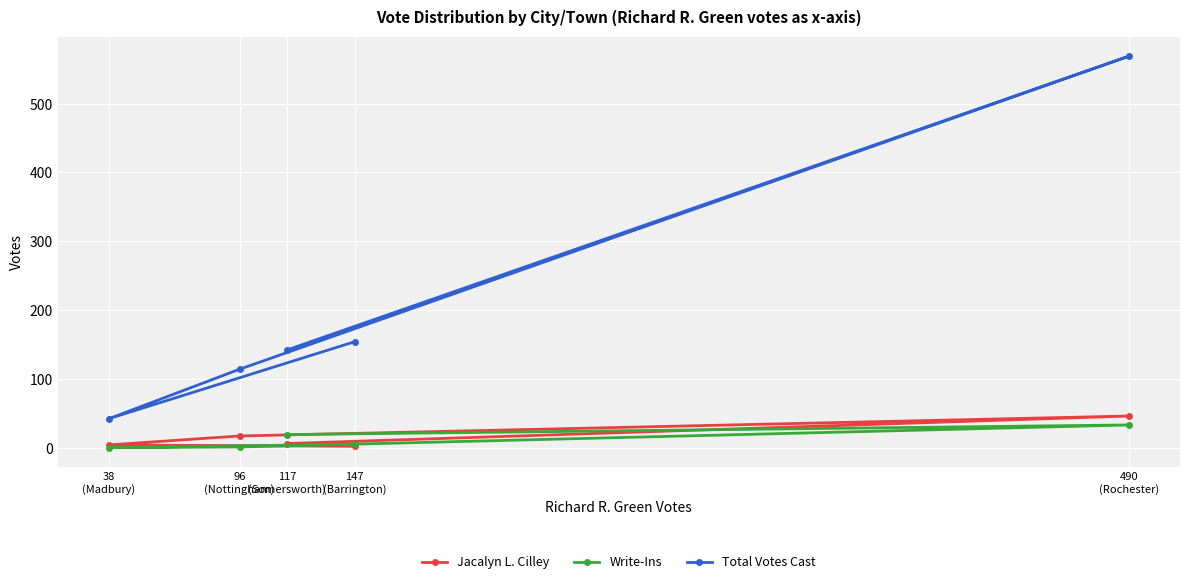

At which label does Jacalyn L. Cilley reach its minimum?

147
(Barrington)